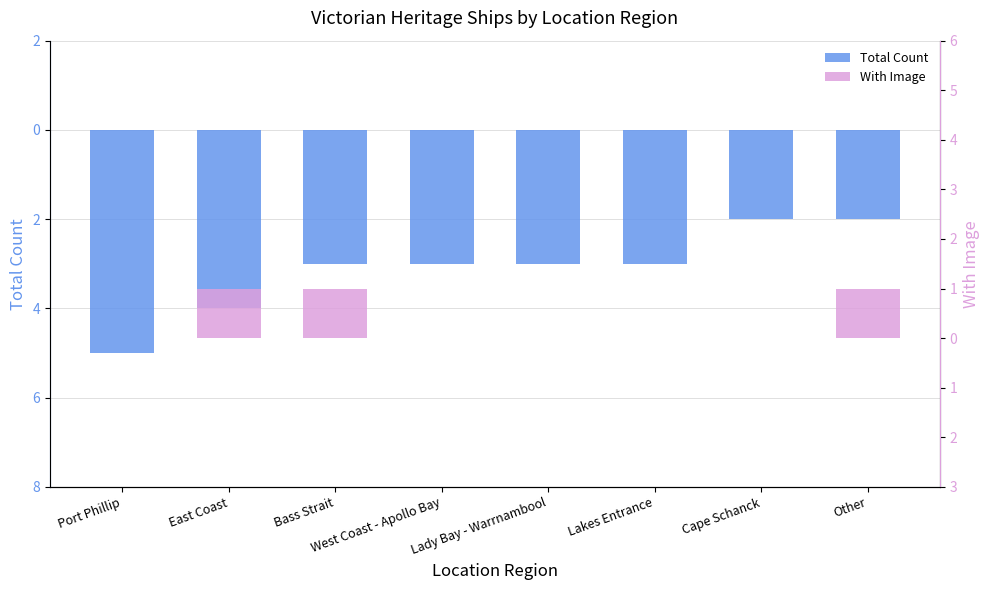

What is the average value of the Total Count series?

3